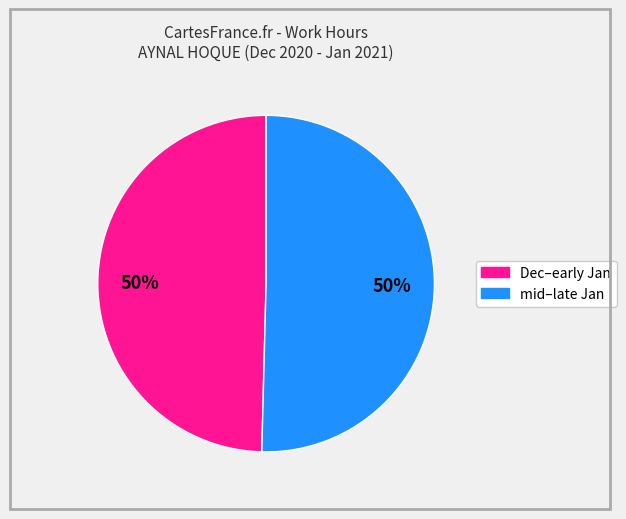

To the nearest percent, what is the average slice percentage?

50%